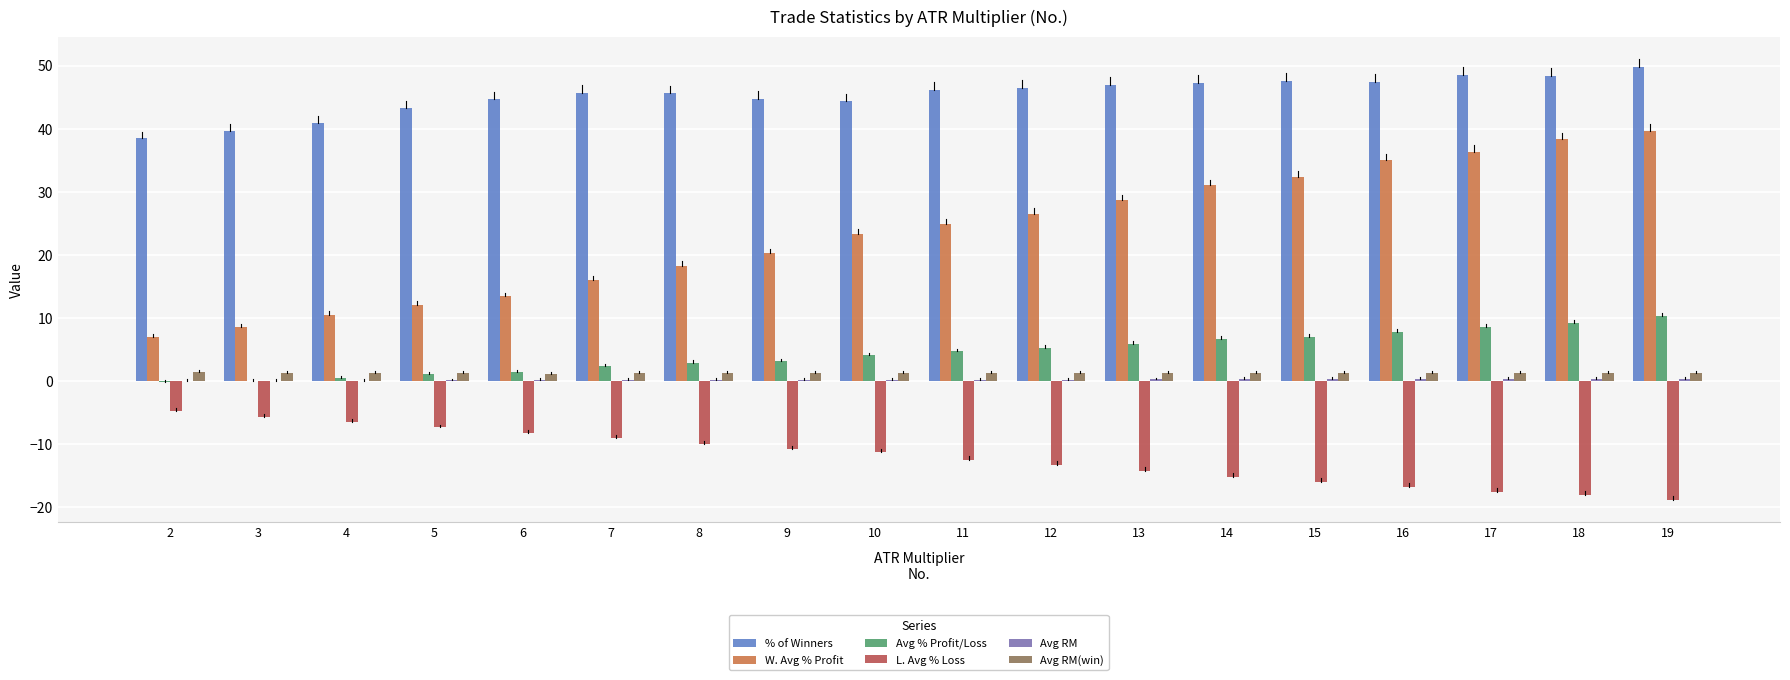

Where does the L. Avg % Loss series first go above -11?

2